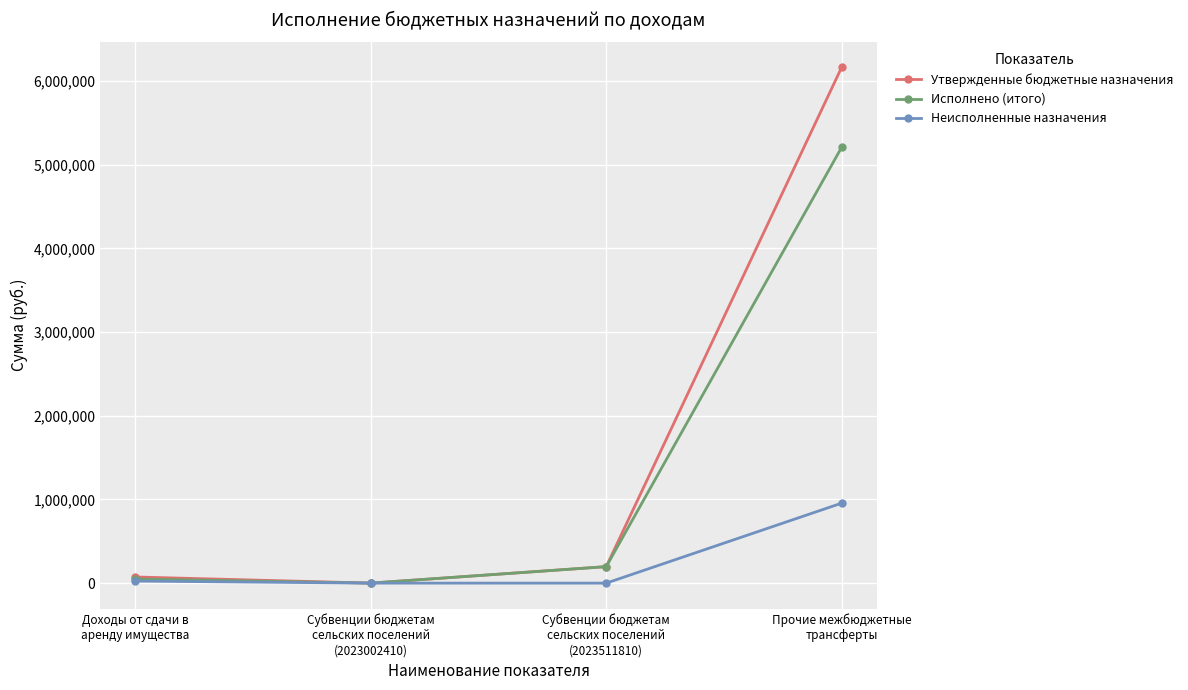

Is this an area chart (filled region under the line)?

No